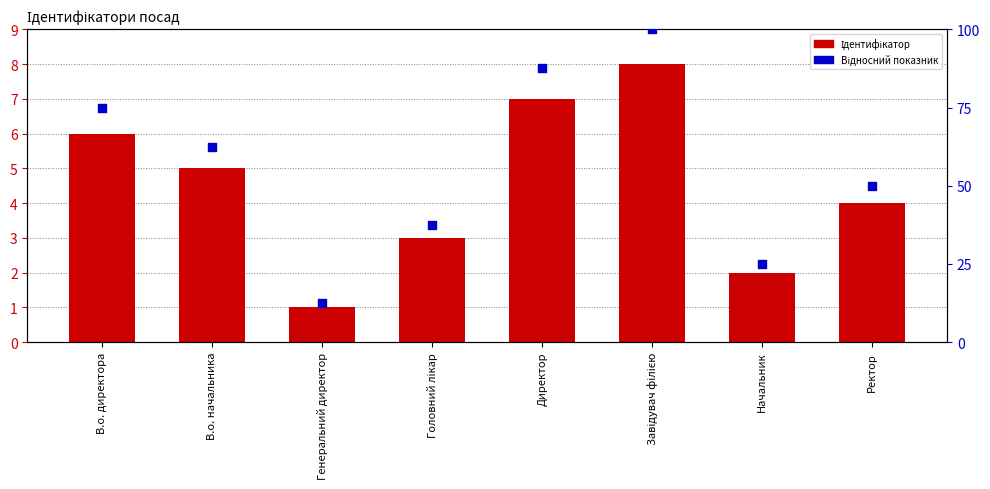

Which series has the largest total across all categories?

Відносний показник (0–100)